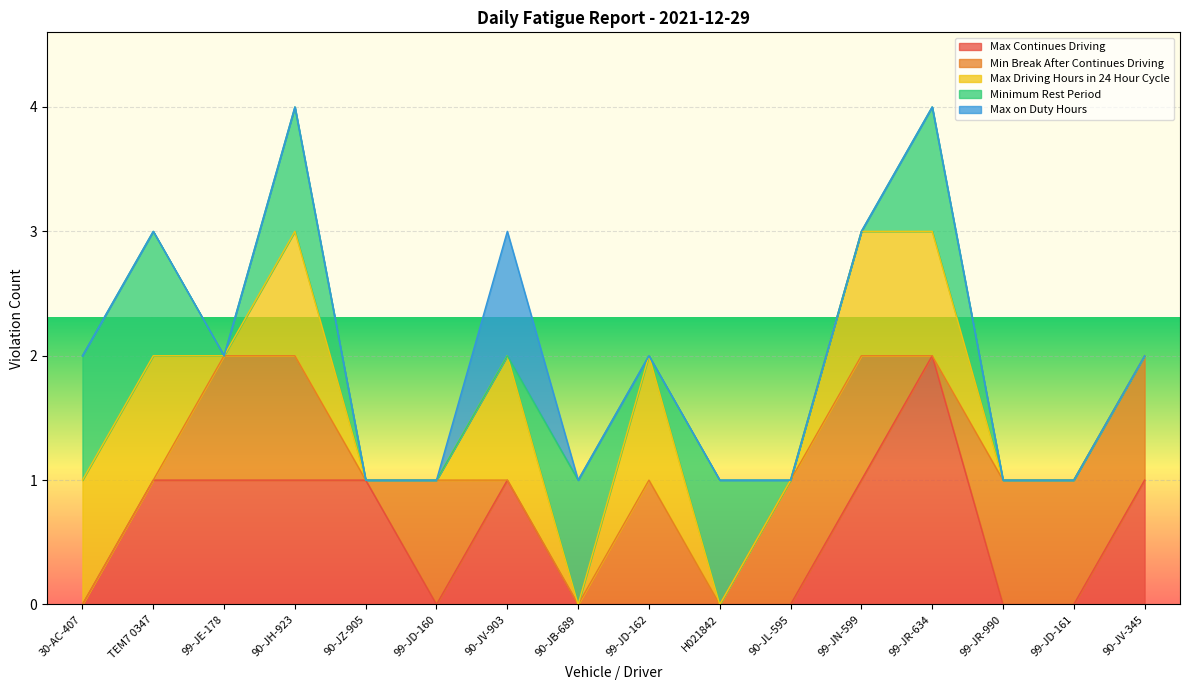

How many values in the Max Driving Hours in 24 Hour Cycle series exceed 0?

7